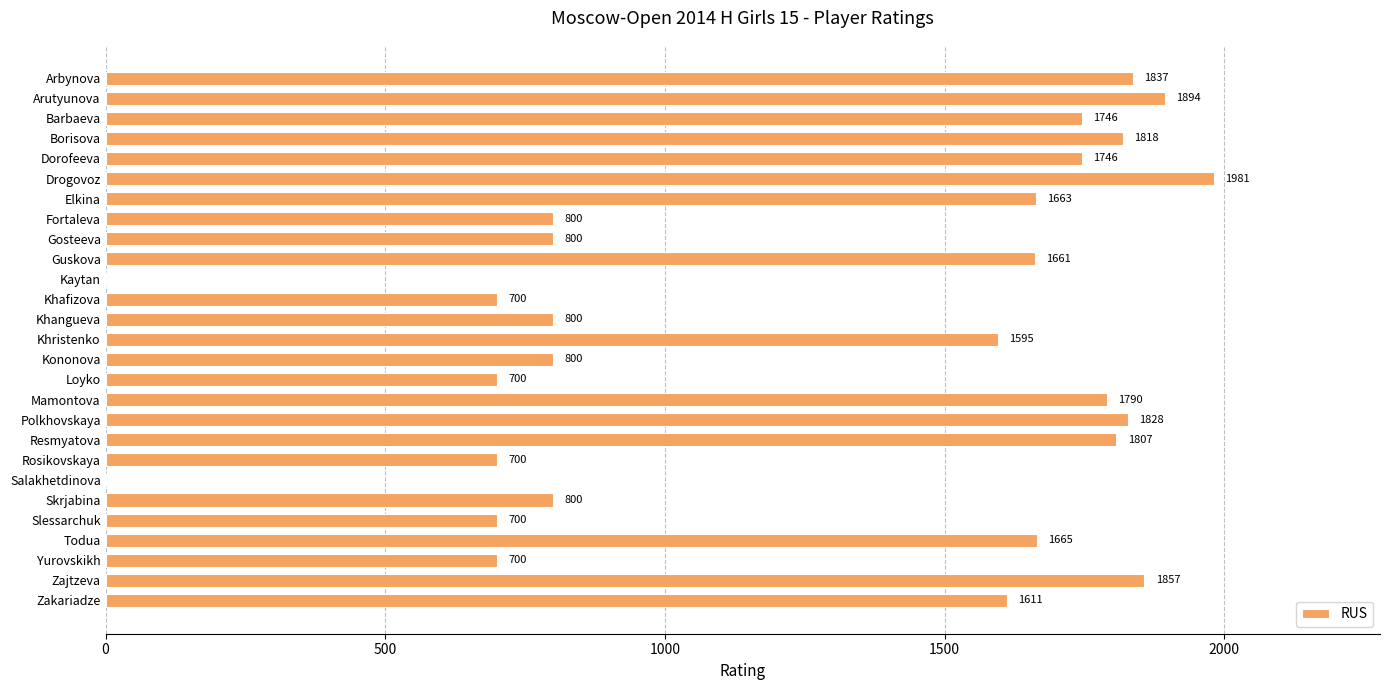

What is the sum of the values at Polkhovskaya and Todua?

3493